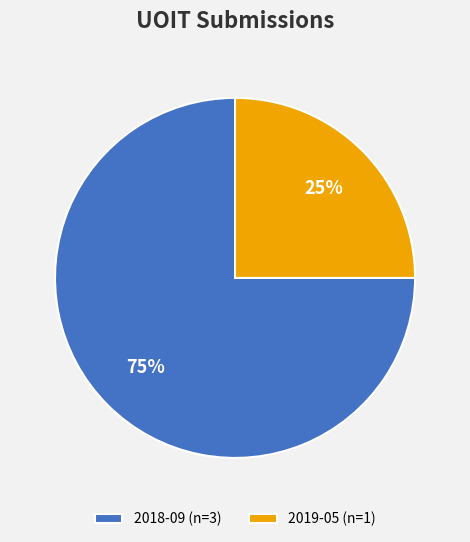

Which has a higher value, 2019-05 or 2018-09?

2018-09